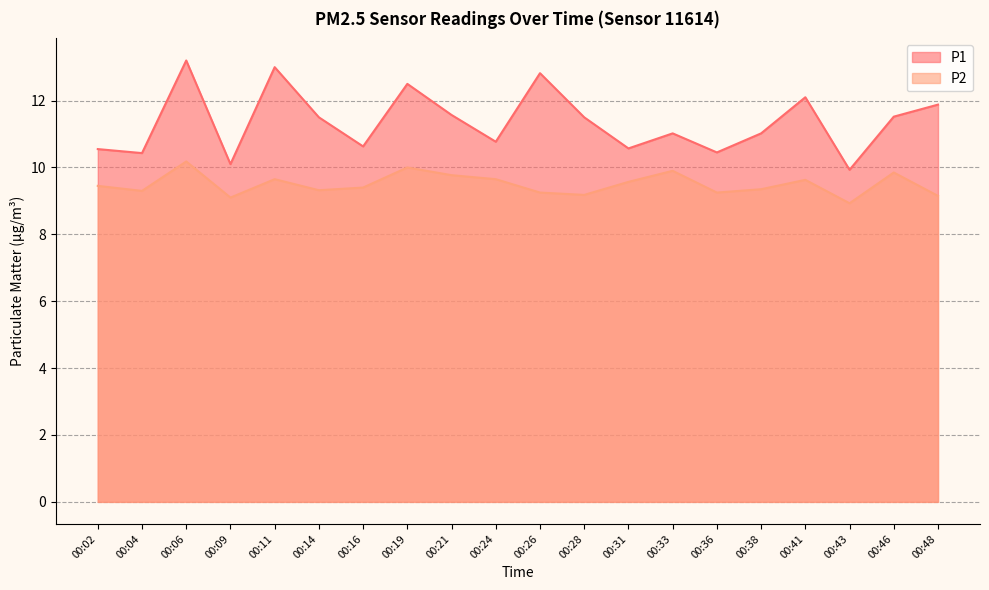

True or false: P1 has more than 2 interior local peaks.

True